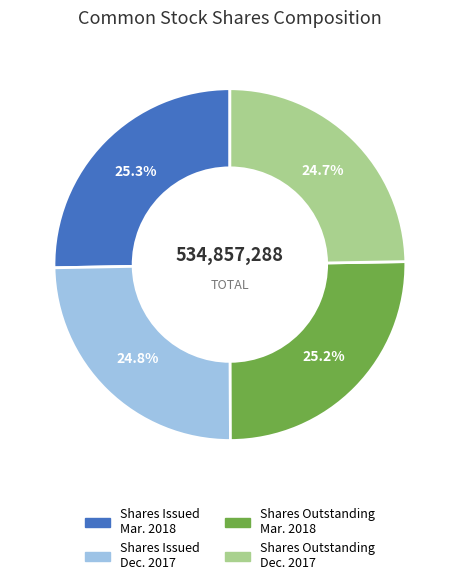

Does any single category account for the majority?

No